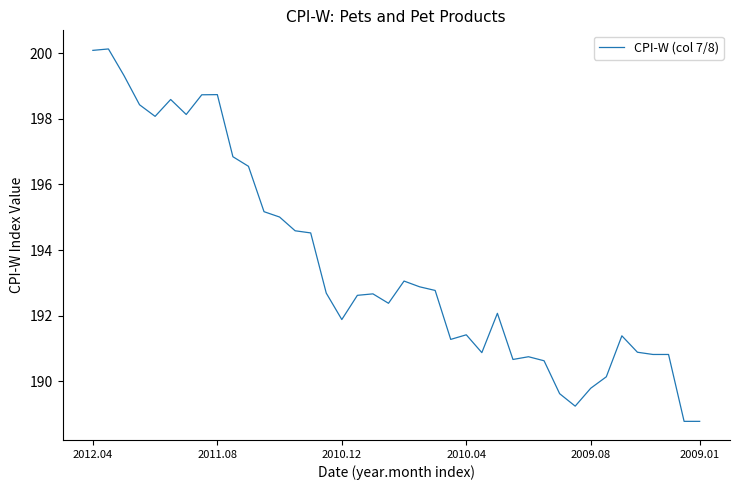

What is the maximum value shown in the chart?

200.1